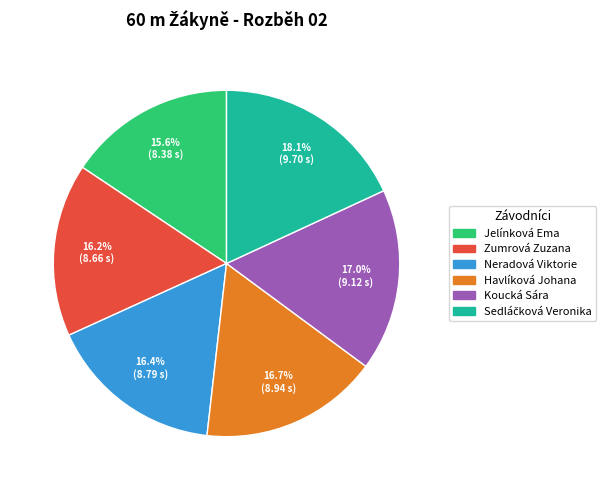

How many segments does this pie chart have?

6